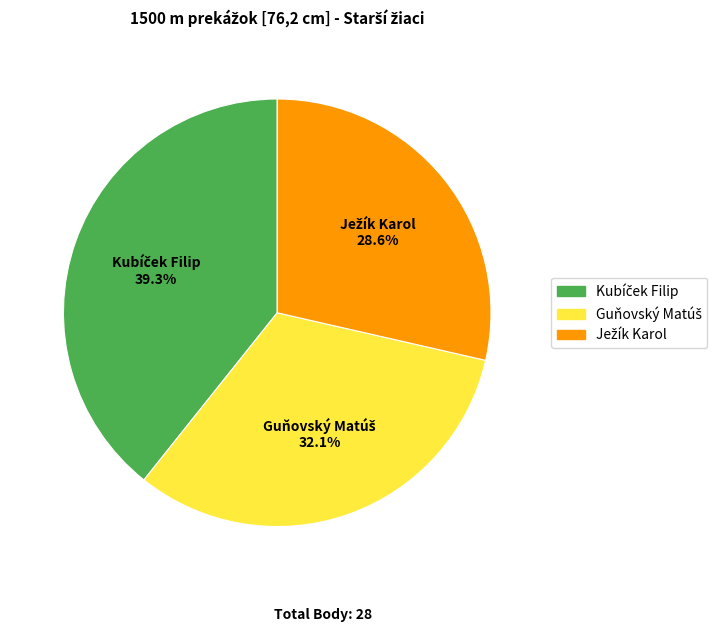

Does any single category account for the majority?

No